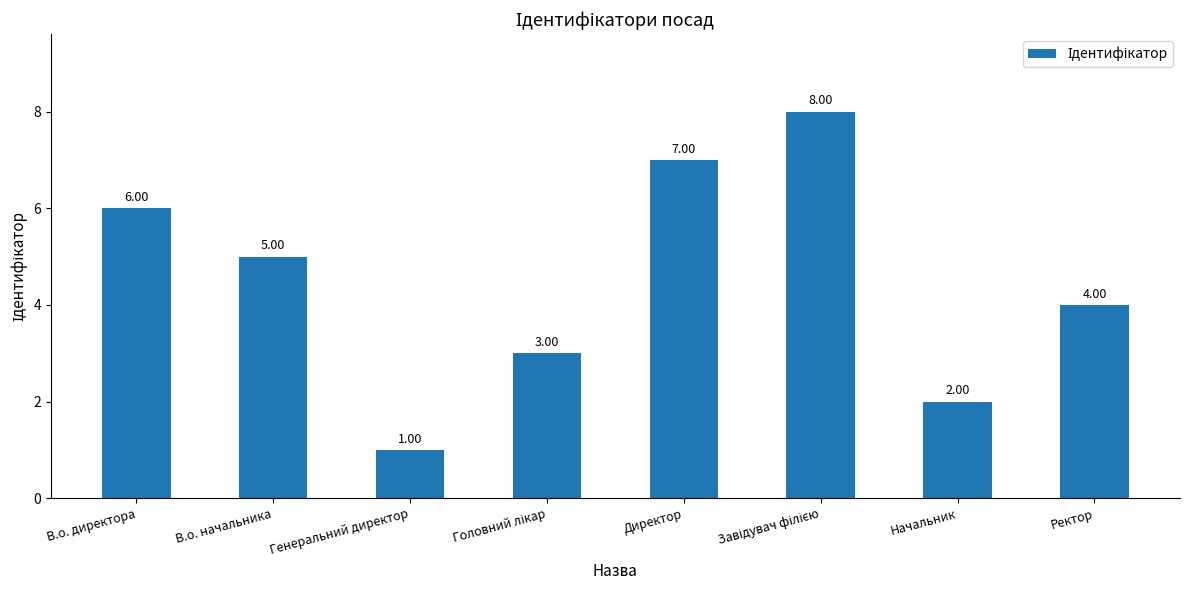

Where does the data first go above 5?

В.о. директора